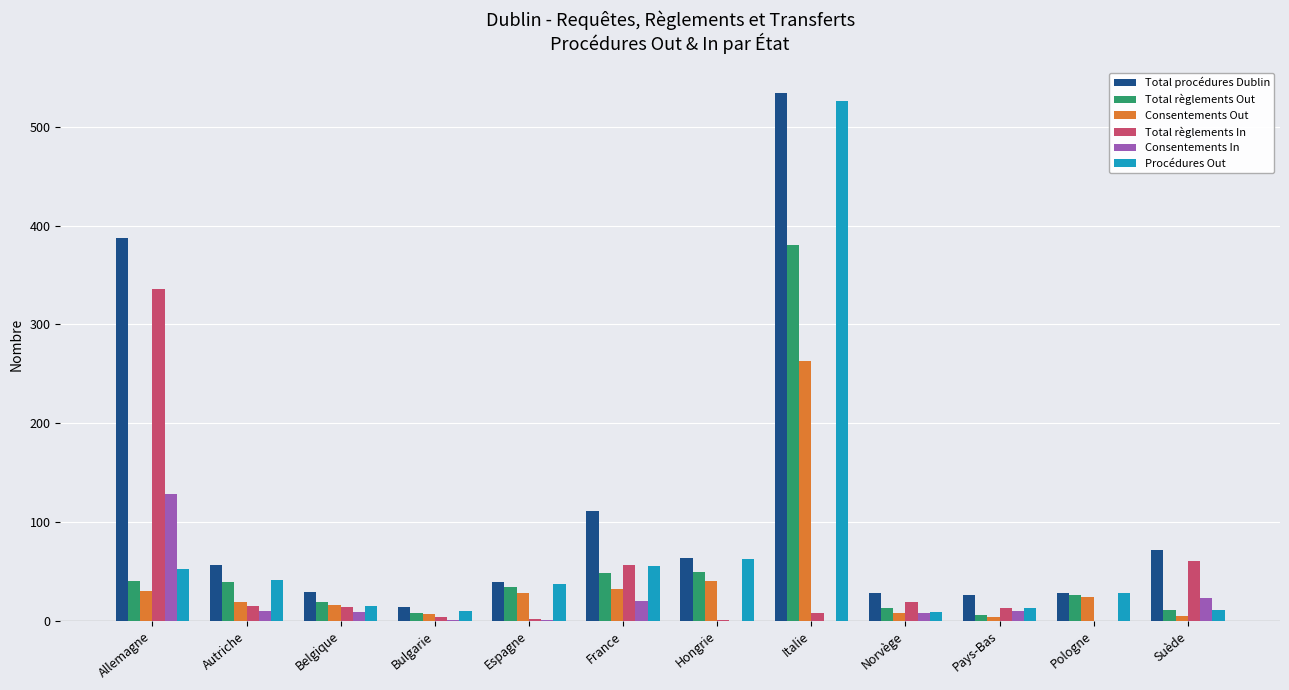

Which series changed the most between Autriche and Pays-Bas?

Total règlements Out